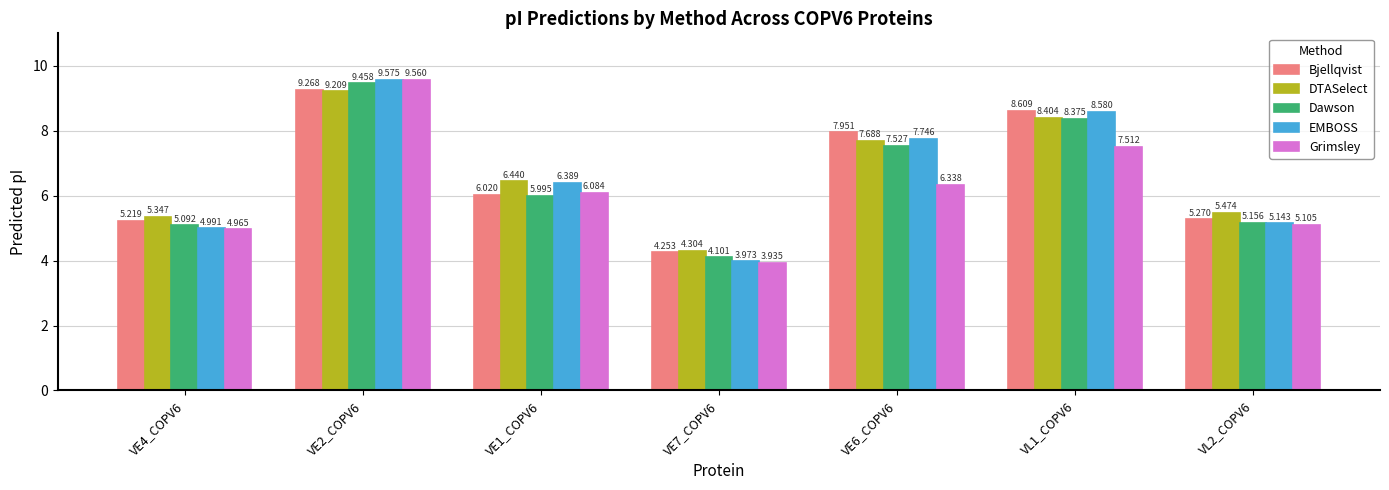

The Grimsley series shows 7.5 at VL1_COPV6. True or false?

True